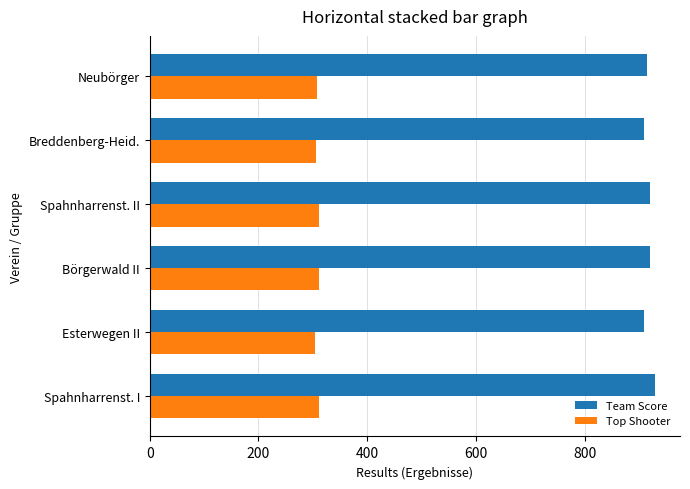

The Top Shooter series shows 303.7 at Esterwegen II. True or false?

True